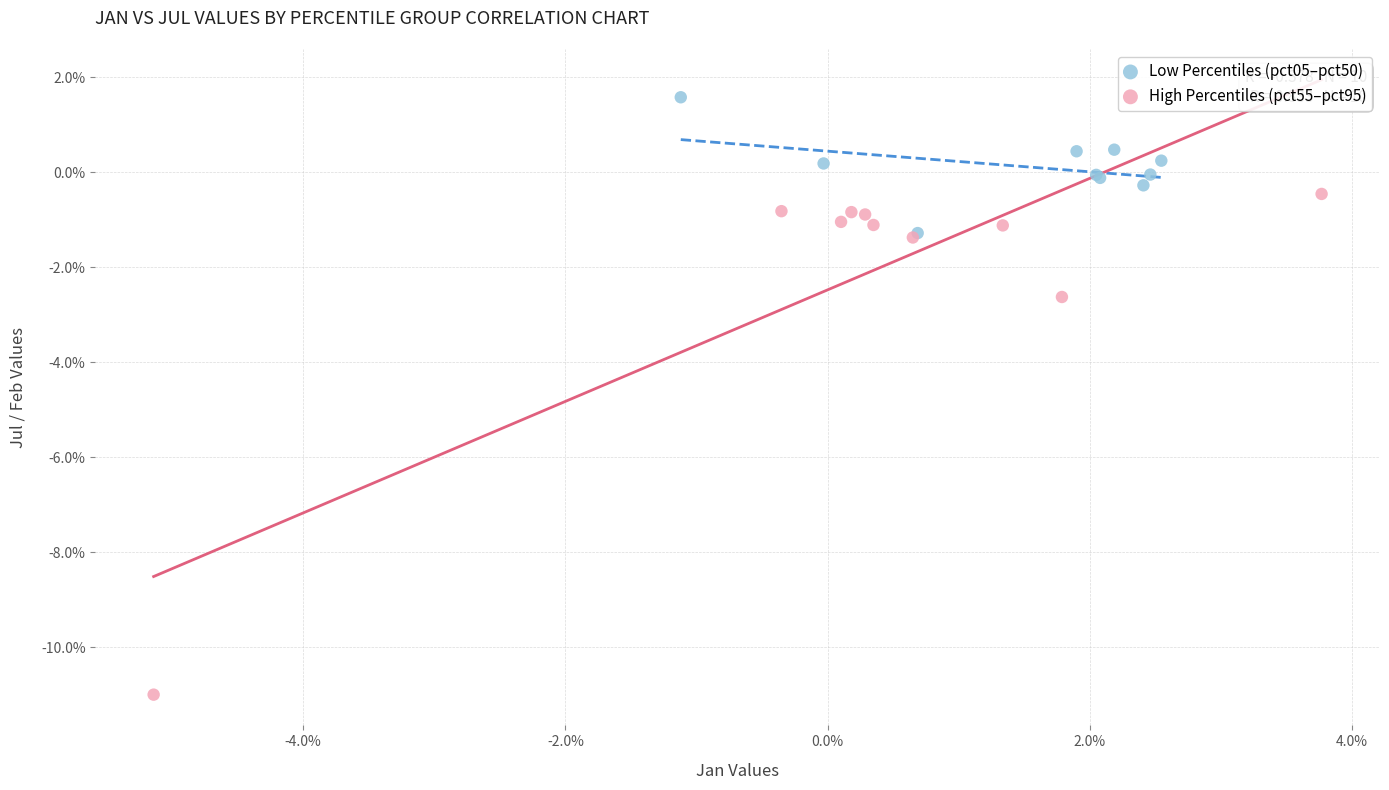

Which series contains the lowest Y value?

High Percentiles (pct55–pct95)